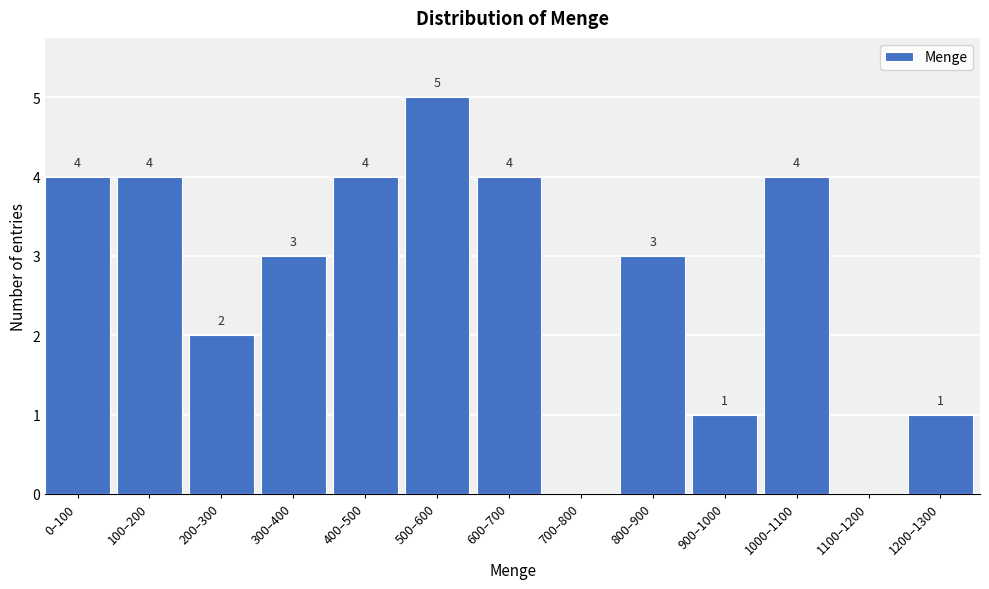

Reading left to right, what are all the values shown in this chart?

0–100=4	100–200=4	200–300=2	300–400=3	400–500=4	500–600=5	600–700=4	700–800=0	800–900=3	900–1000=1	1000–1100=4	1100–1200=0	1200–1300=1